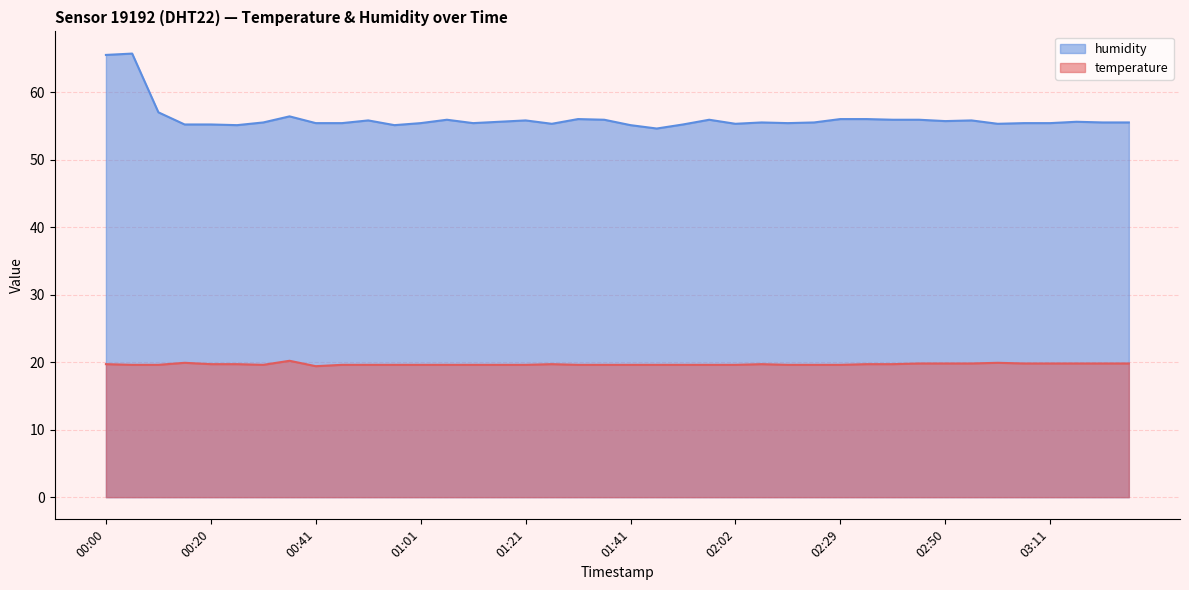

What is the difference between the highest and lowest values at 03:11?

35.6